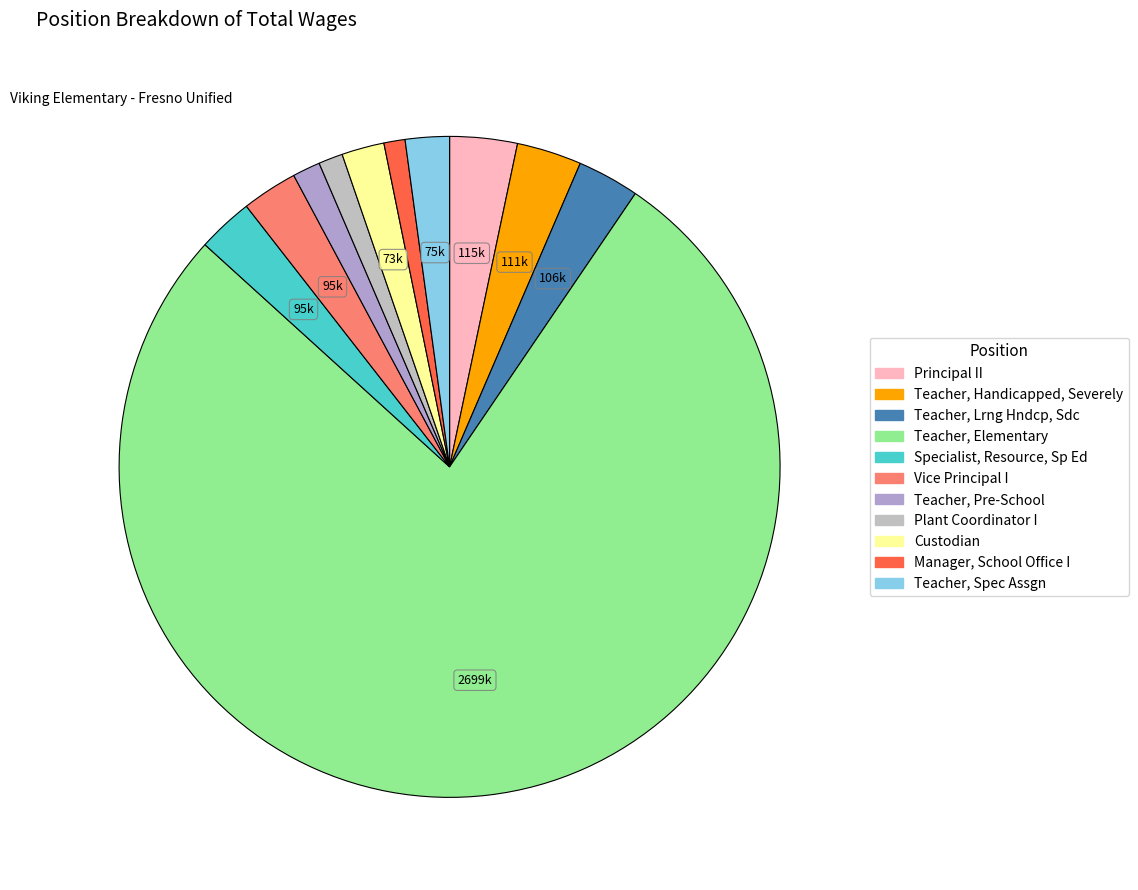

How many slices are in this pie chart?

11